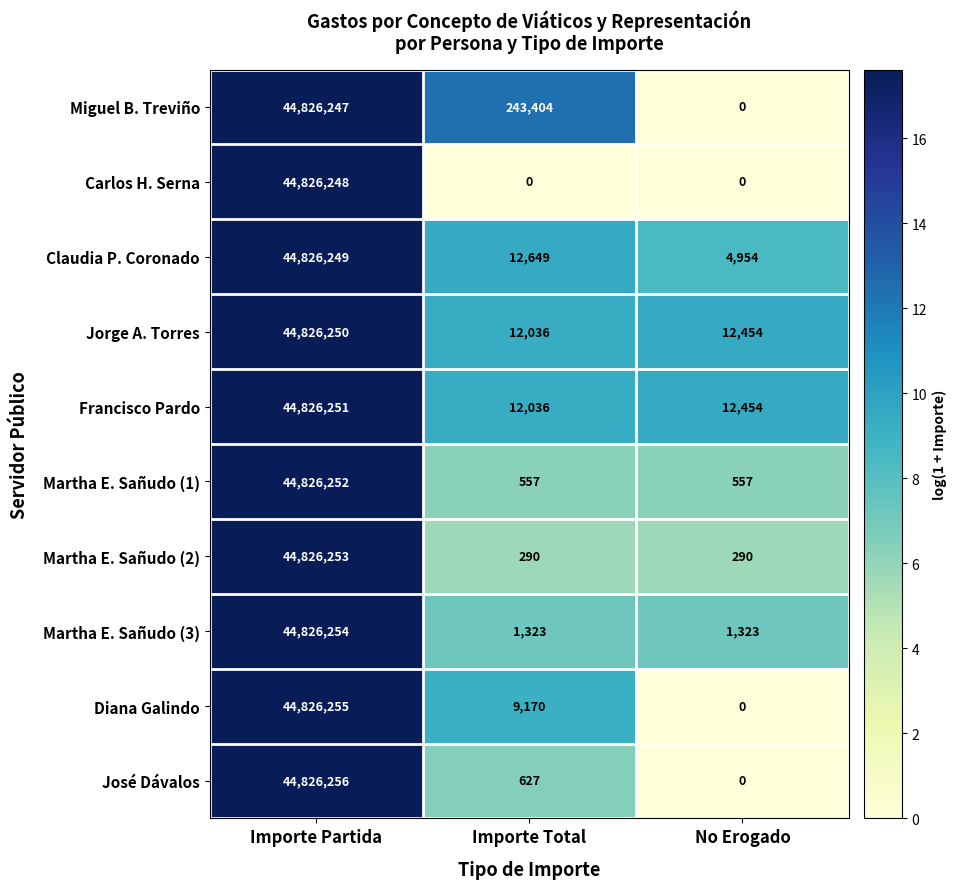

At how many categories does at least one series exceed 7?

3